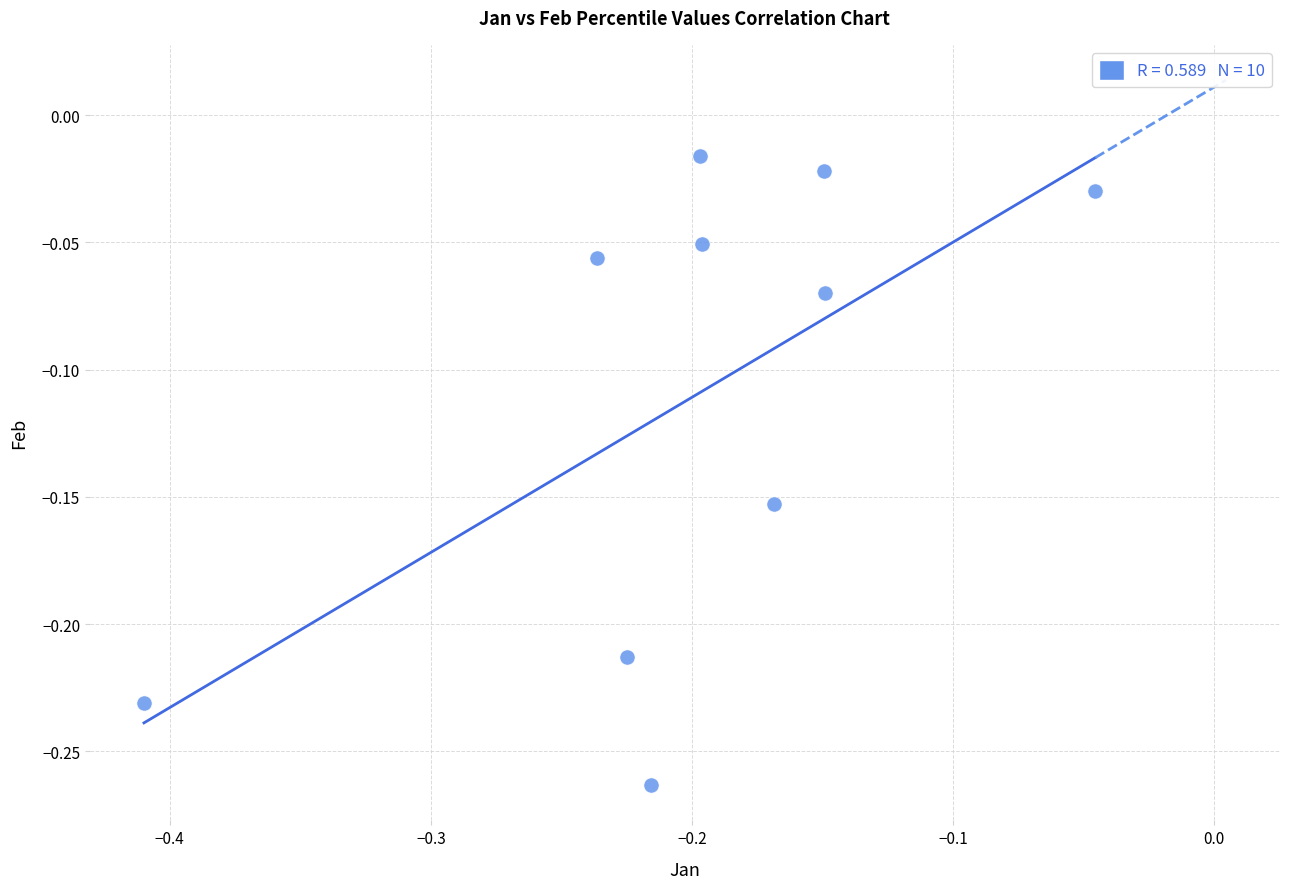

What is the range of X values (max minus min)?

0.4